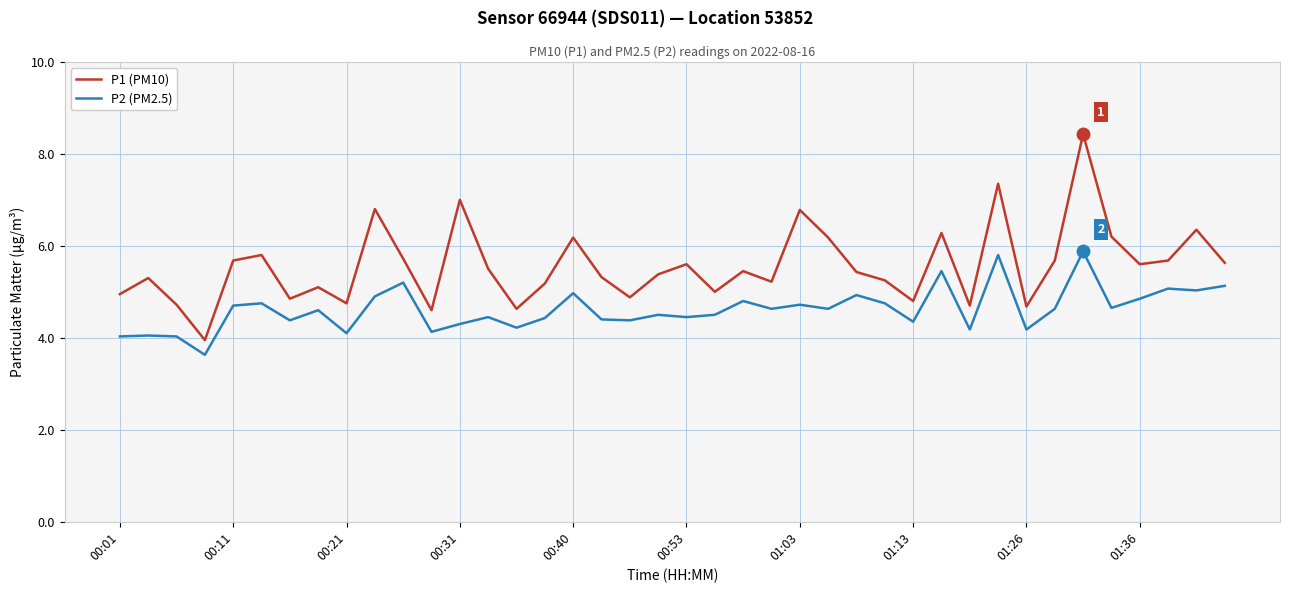

What is the difference between the maximum and minimum values in the P1 (PM10) series?

4.5